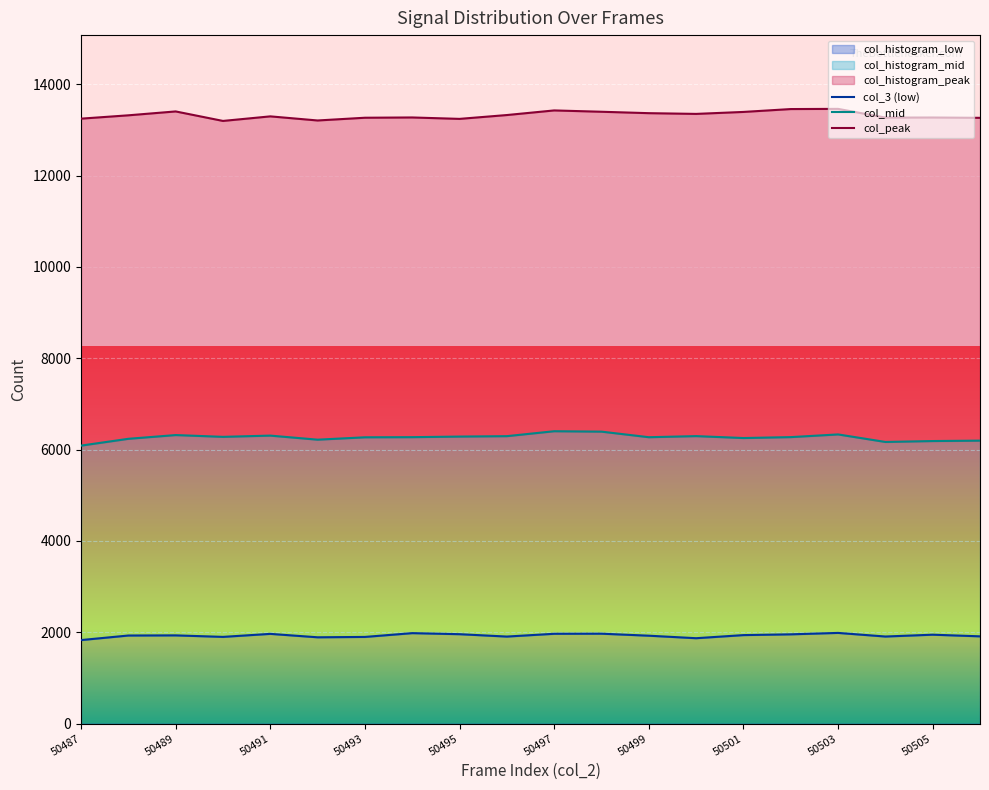

The value of col_histogram_low at 50497 is 3425. True or false?

False